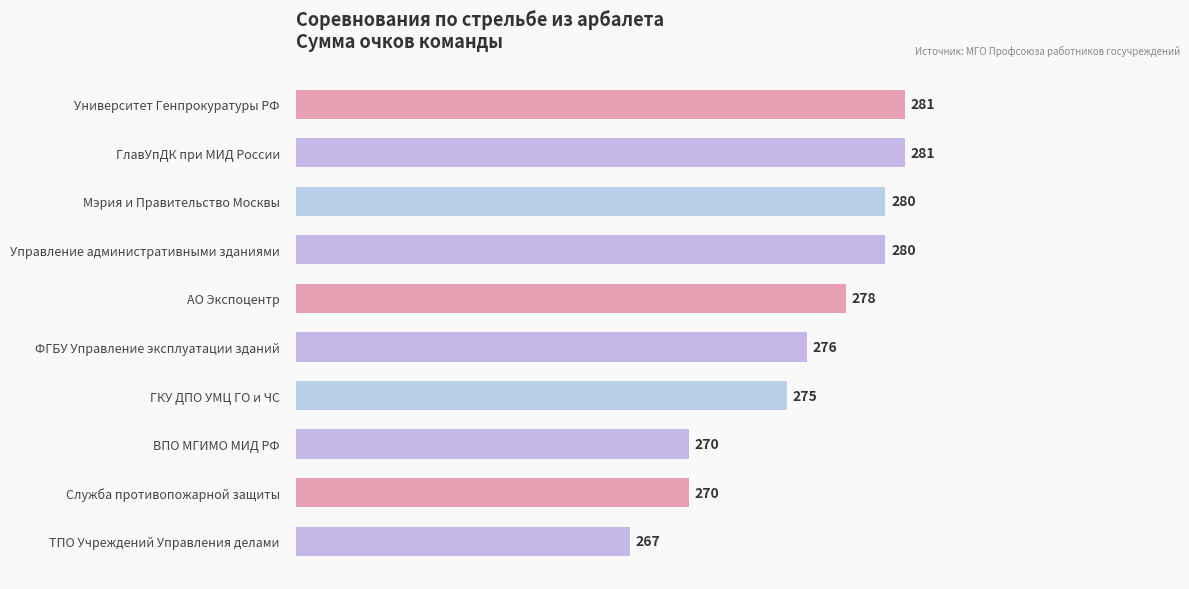

Reading top to bottom, transcribe all the data shown in this chart.

281	281	280	280	278	276	275	270	270	267